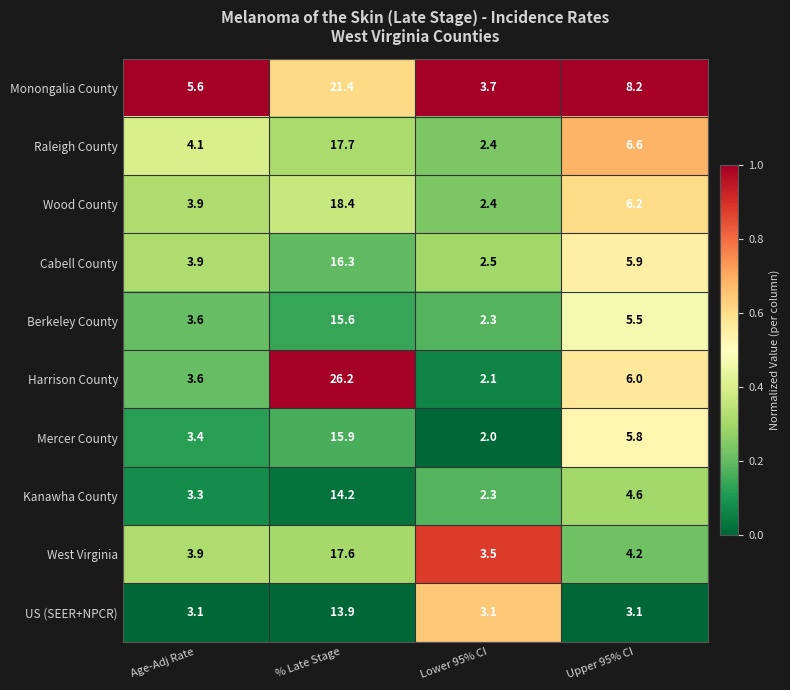

List the labels in order of Raleigh County value, largest first.

% Late Stage, Upper 95% CI, Age-Adj Rate, Lower 95% CI